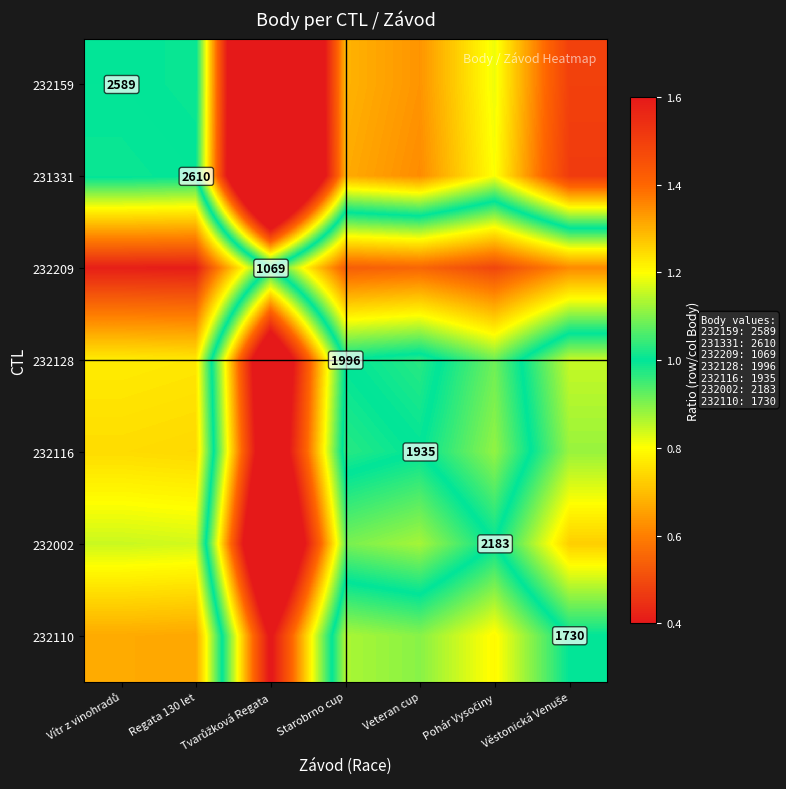

How many data points in 232159 are less than 1?

1